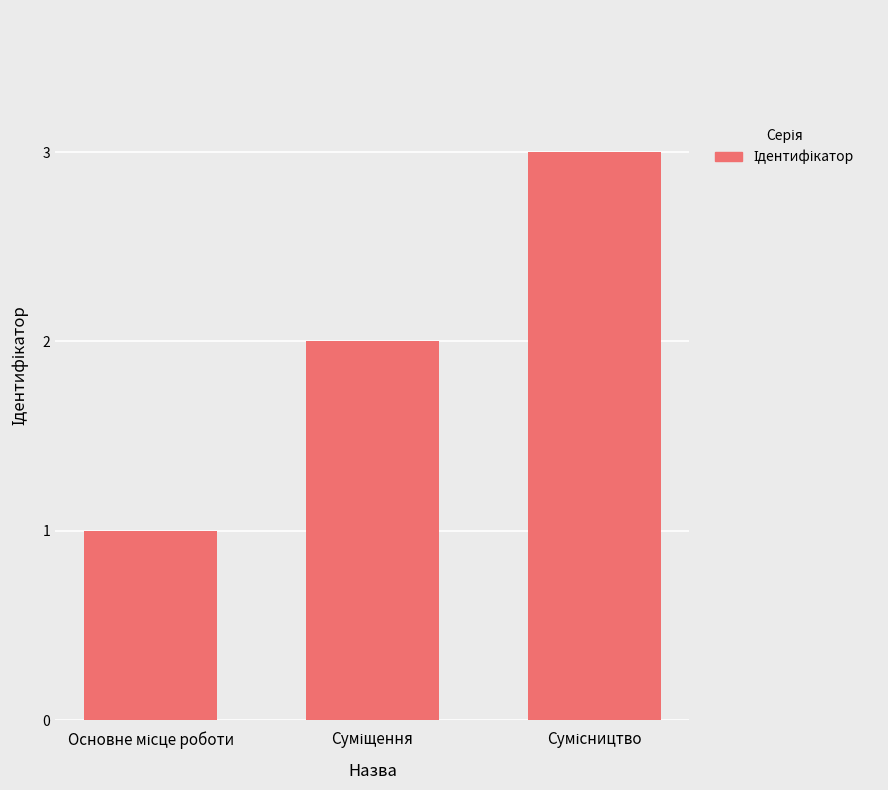

What is the greatest value displayed?

3